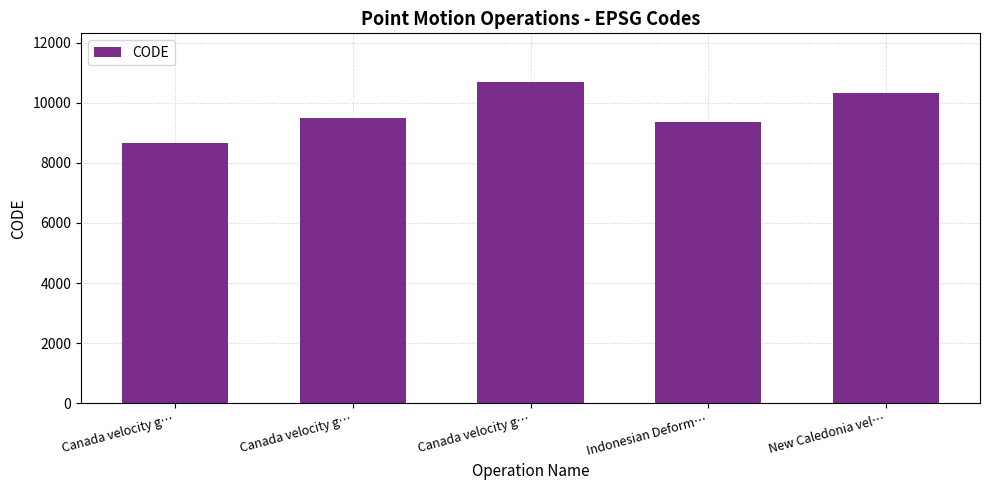

Where does the data first go above 9483?

Canada velocity g…